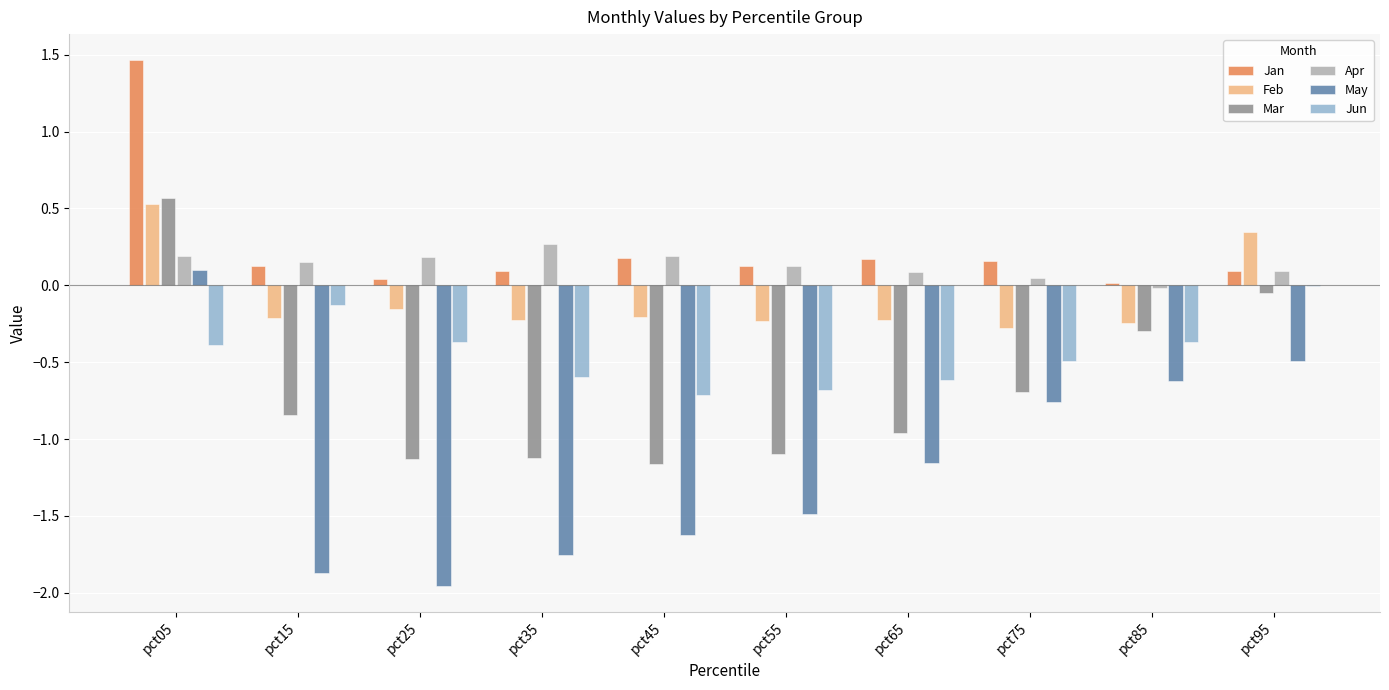

Which series changed the most between pct05 and pct45?

Mar